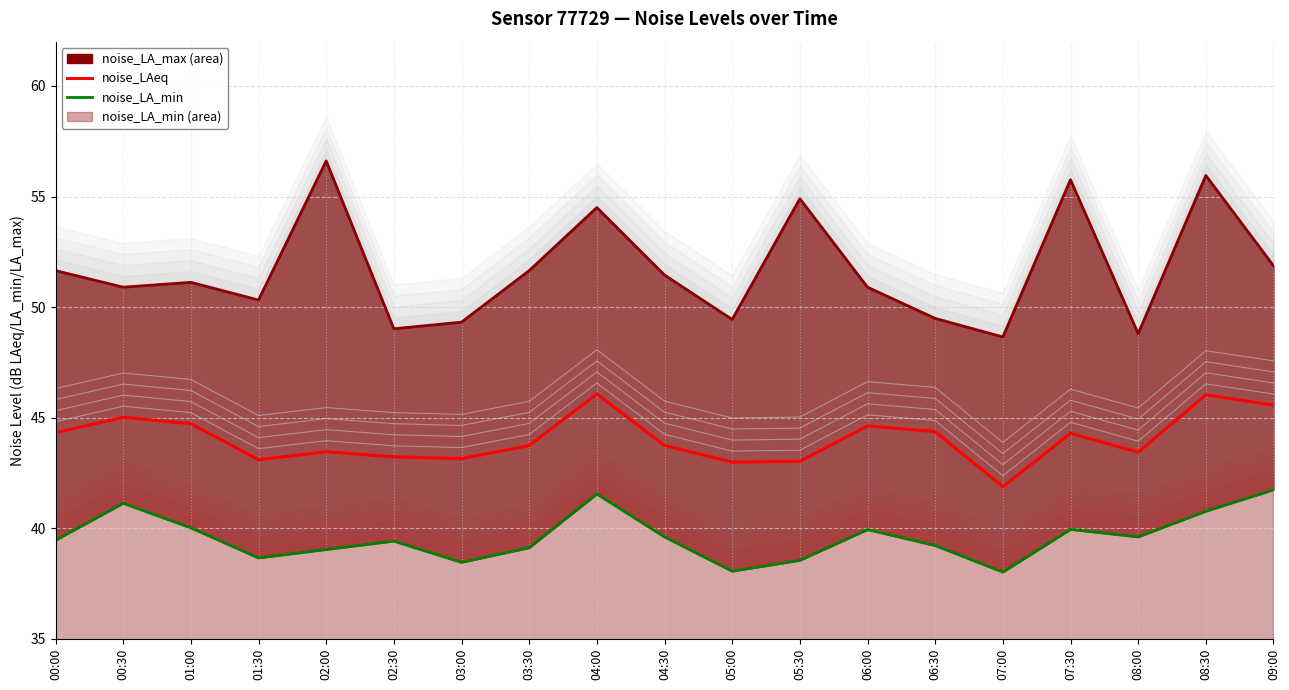

What is the smallest value displayed?

38.0